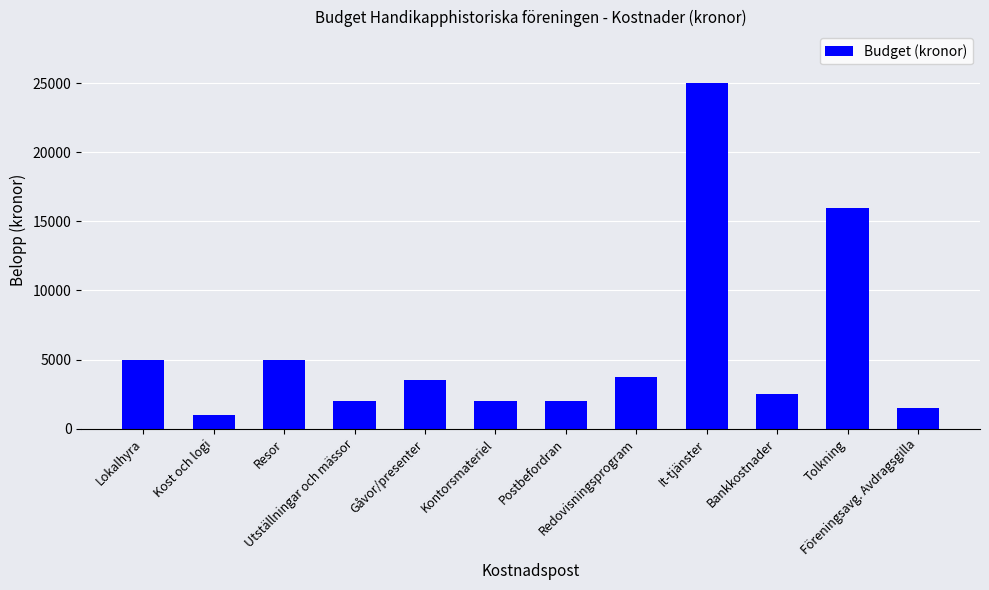

What is the change in value from Postbefordran to Bankkostnader?

+500